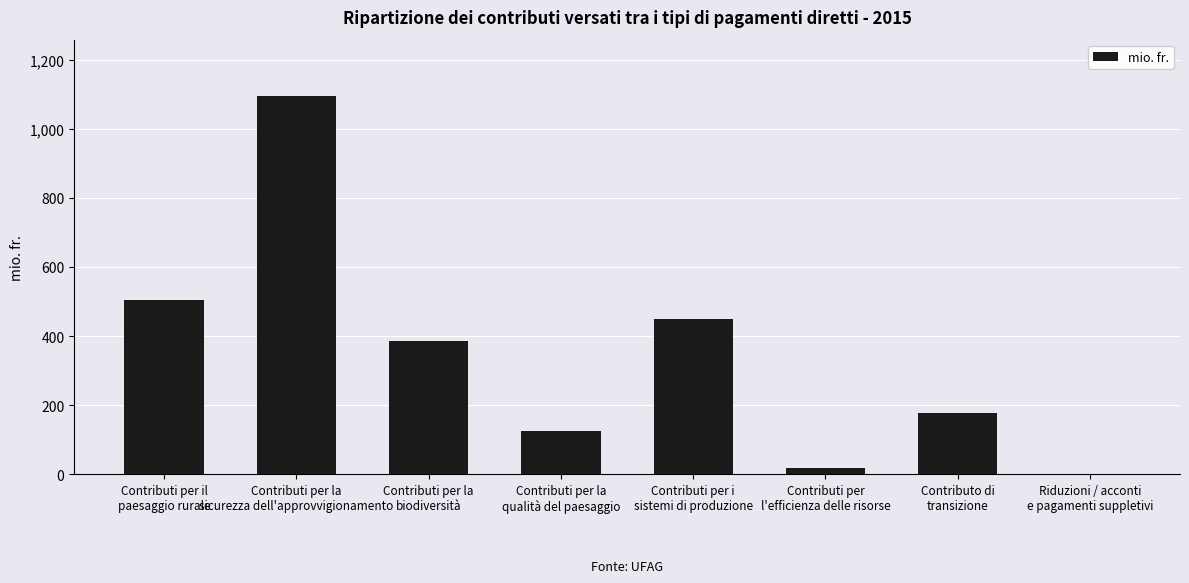

Reading right to left, what are all the values shown in this chart?

2.4	177.9	17.3	450.1	125.5	386.6	1093.5	504.4